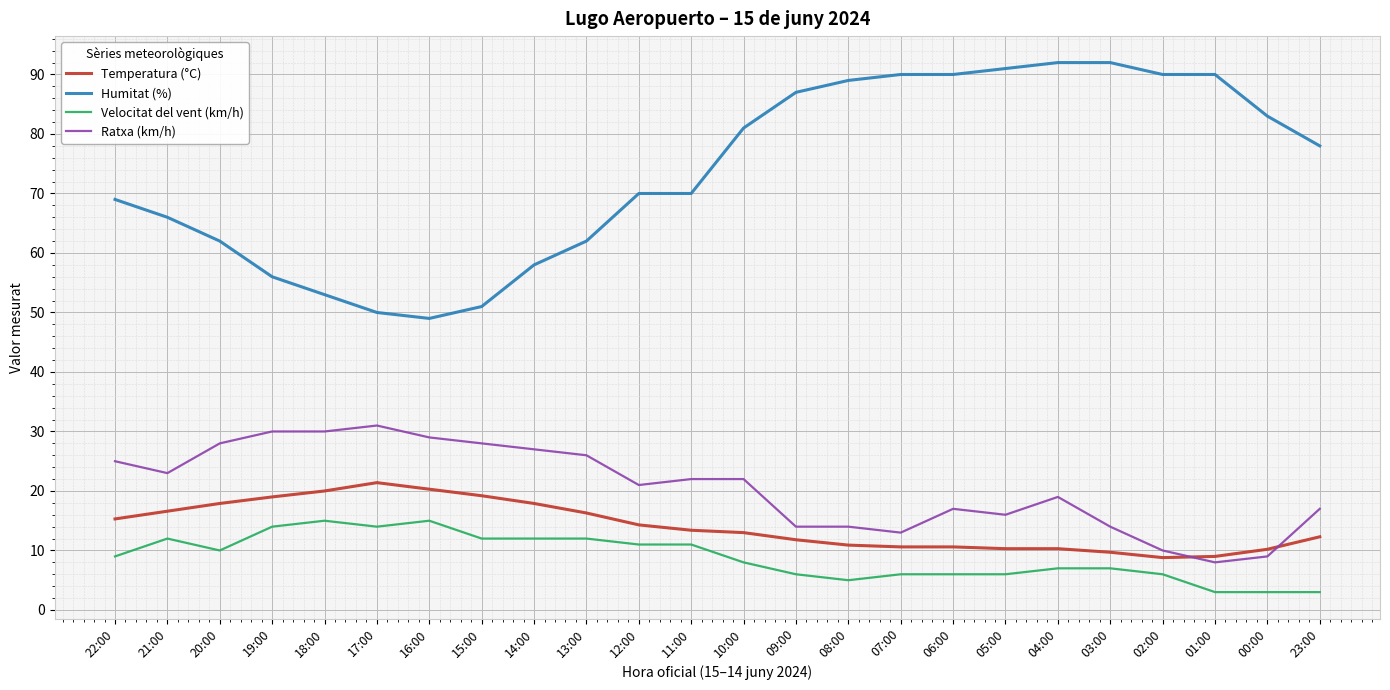

Is the value of Velocitat del vent (km/h) at 05:00 greater than the value of Temperatura (°C) at 19:00?

No